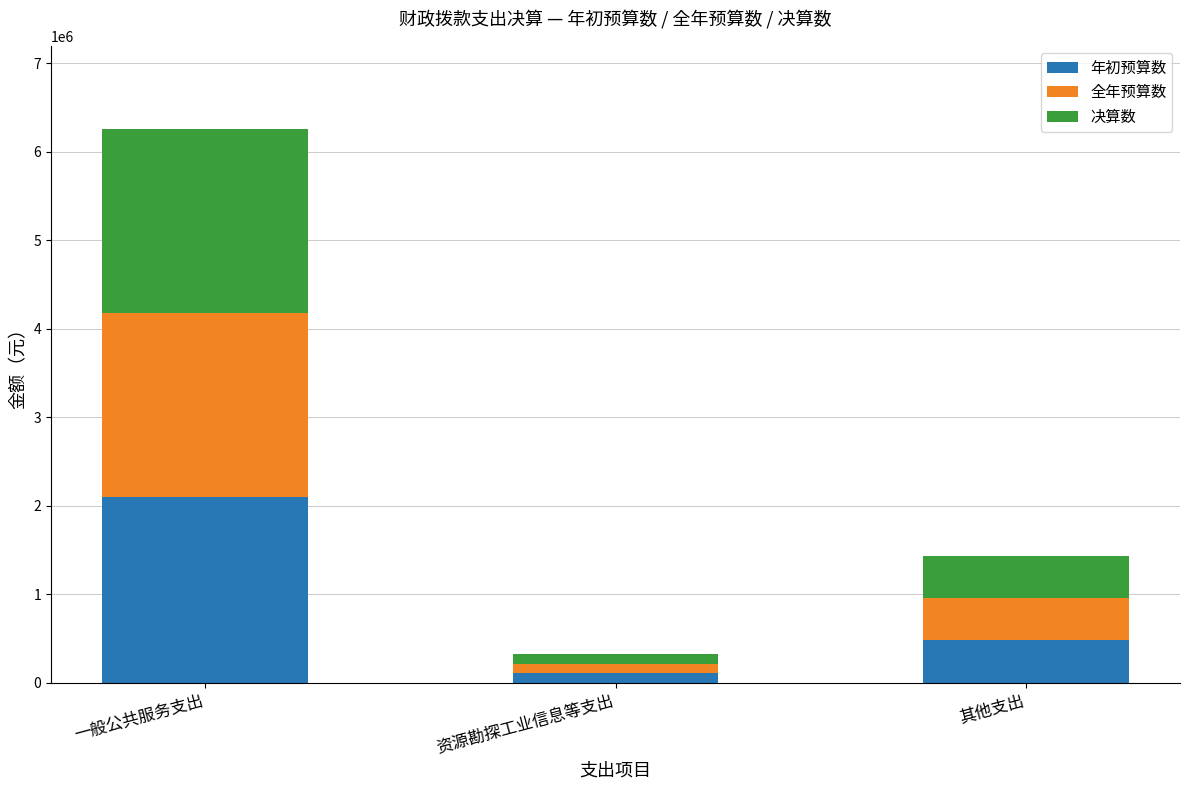

What is the sum of the 年初预算数 values at 其他支出 and 资源勘探工业信息等支出?

600000.0